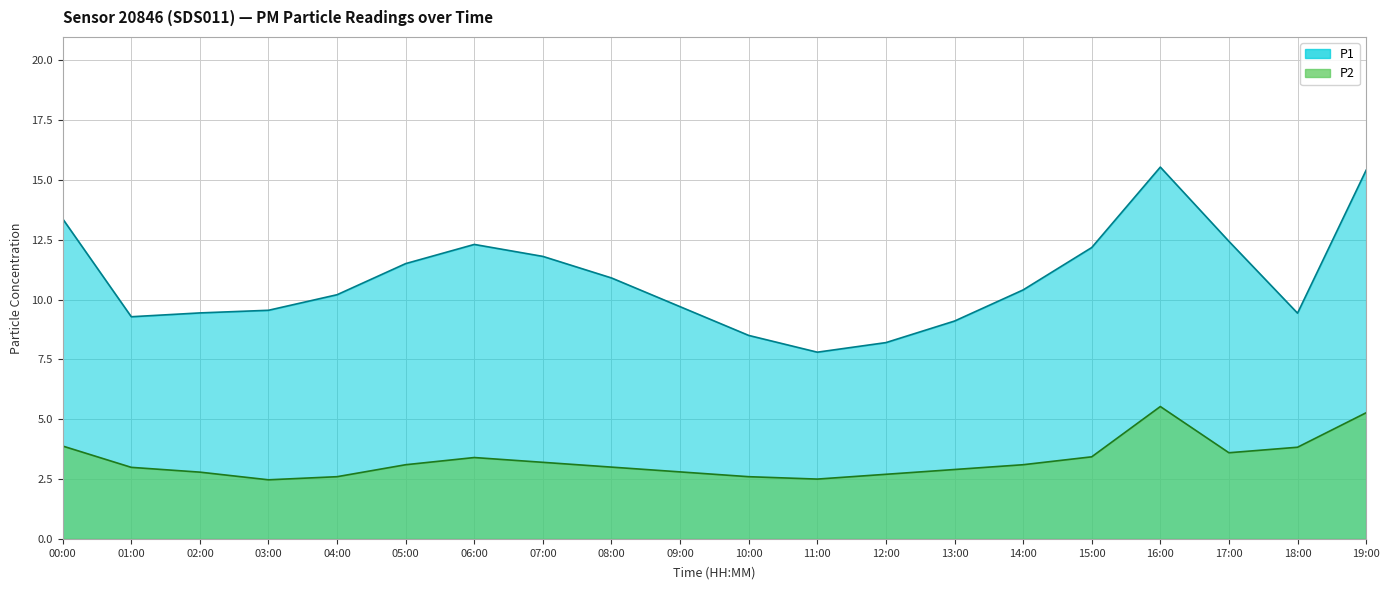

True or false: P2 and P1 intersect in this chart.

False